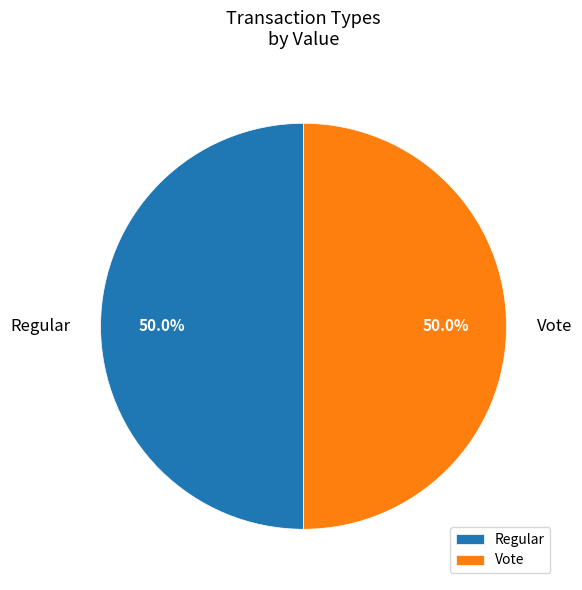

How much of the chart is everything except Regular?

50.0%